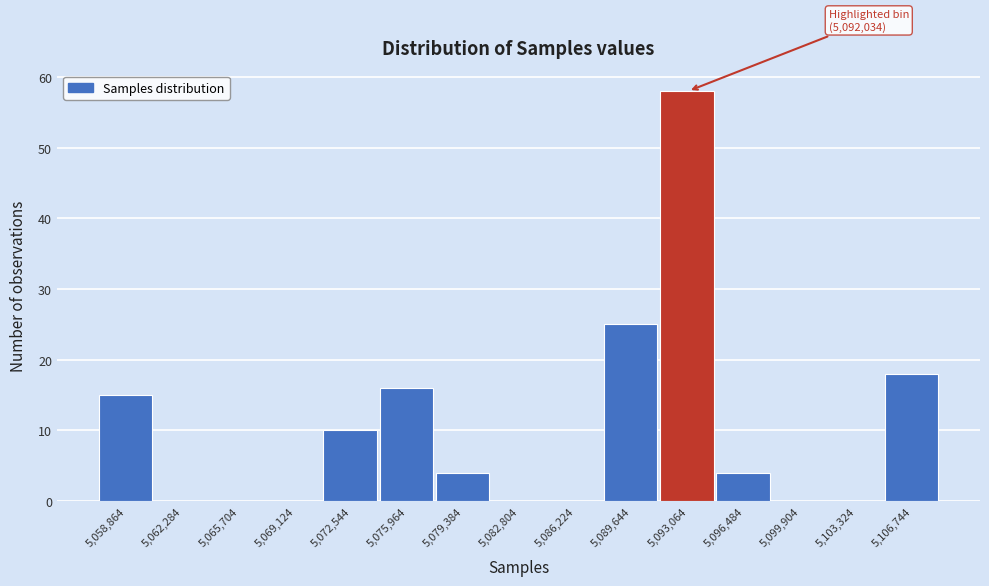

Over which range of the x-axis is the bar tallest?

5091500 to 5095000